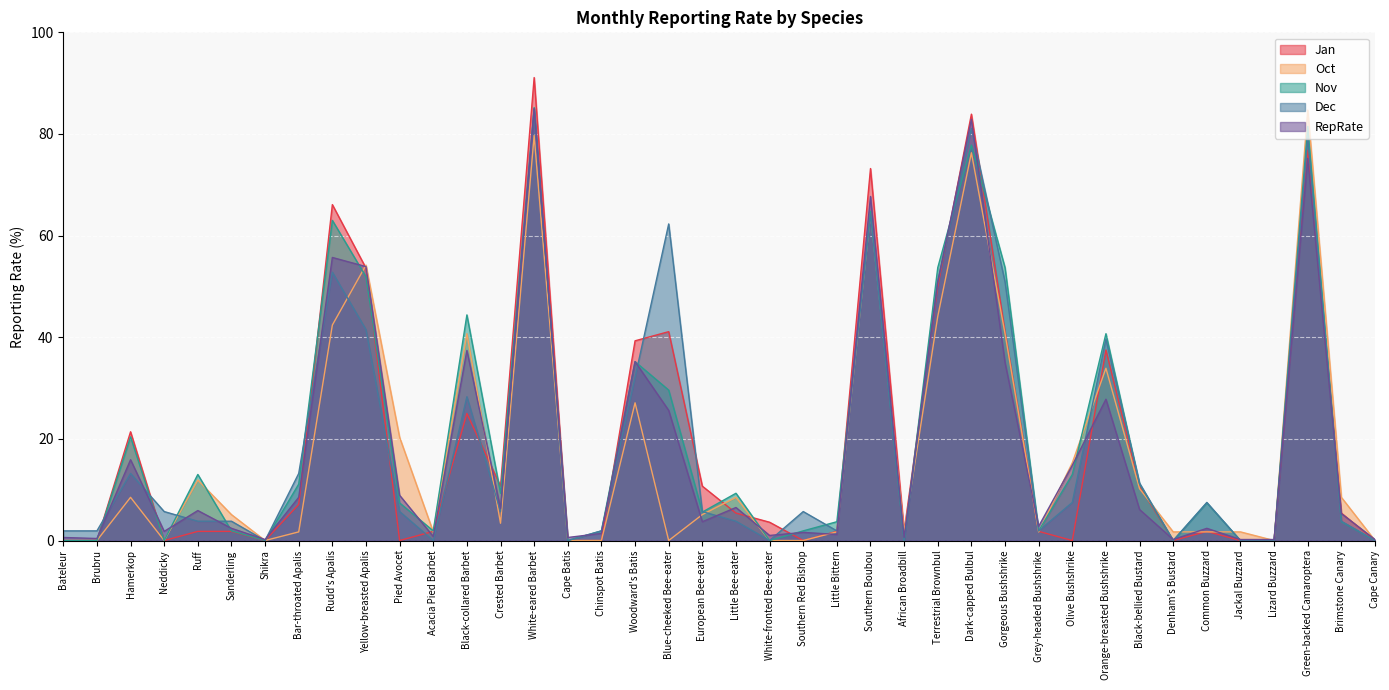

Which series ends up on top after the final intersection of Dec and Jan?

Jan